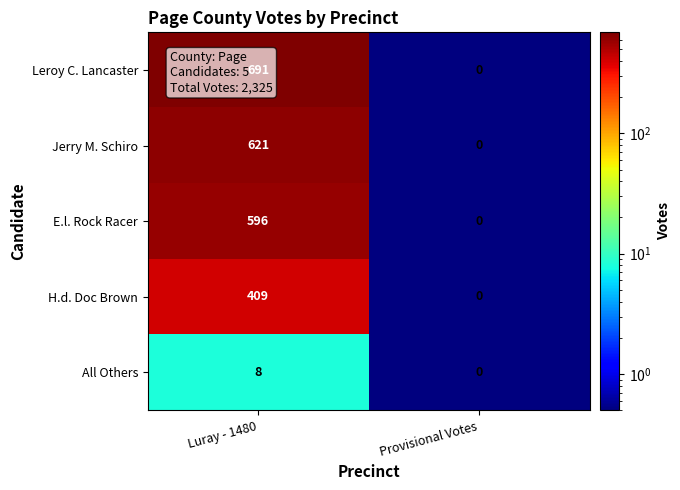

Rank the series by their maximum value, from lowest to highest.

All Others, H.d. Doc Brown, E.l. Rock Racer, Jerry M. Schiro, Leroy C. Lancaster